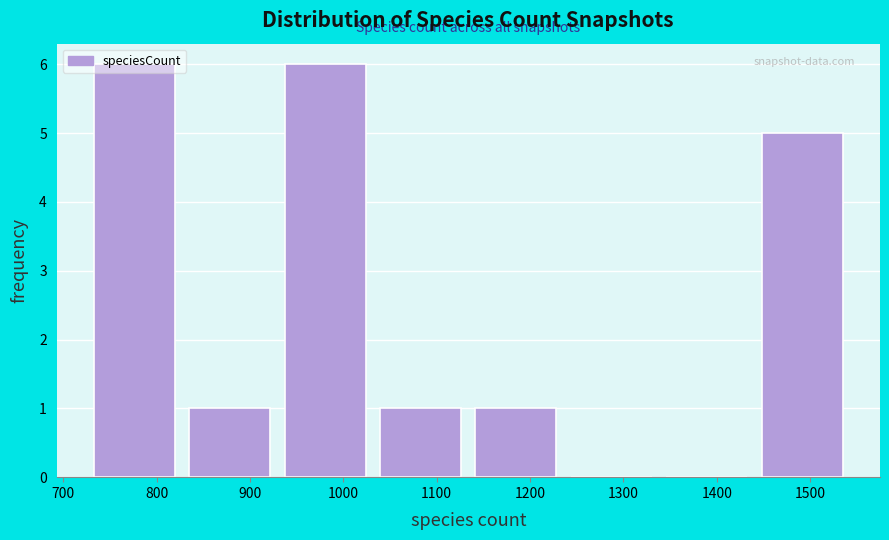

What is the height of the bar covering 940 to 1040 on the x-axis? Neither the bar edges nor the heights are printed on the chart, so give them approximately, as read against the axes.

6